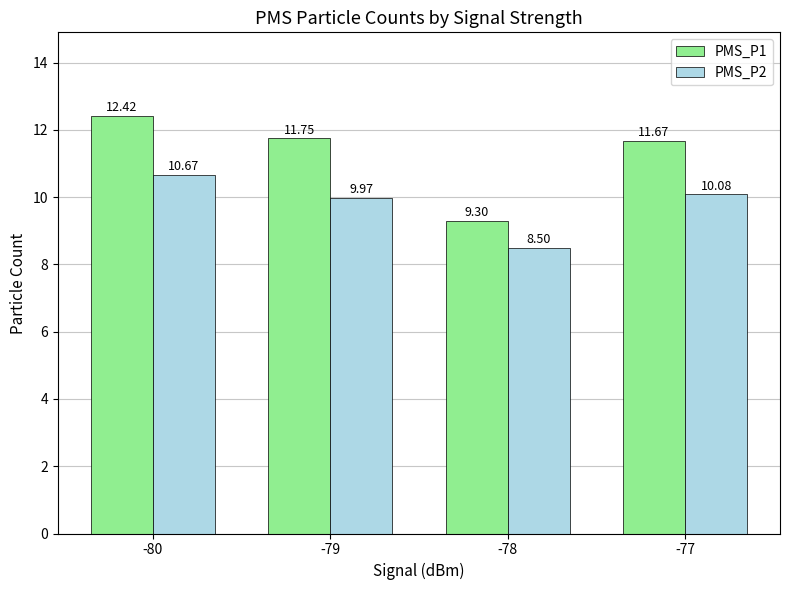

Which label corresponds to the smallest value in the chart?

-78